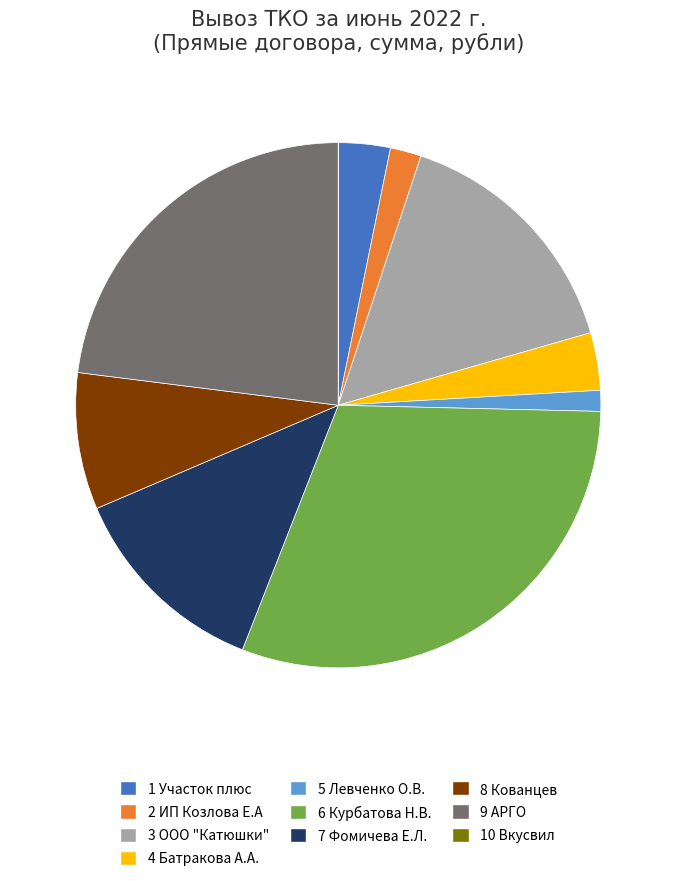

Is there a majority slice in this chart?

No